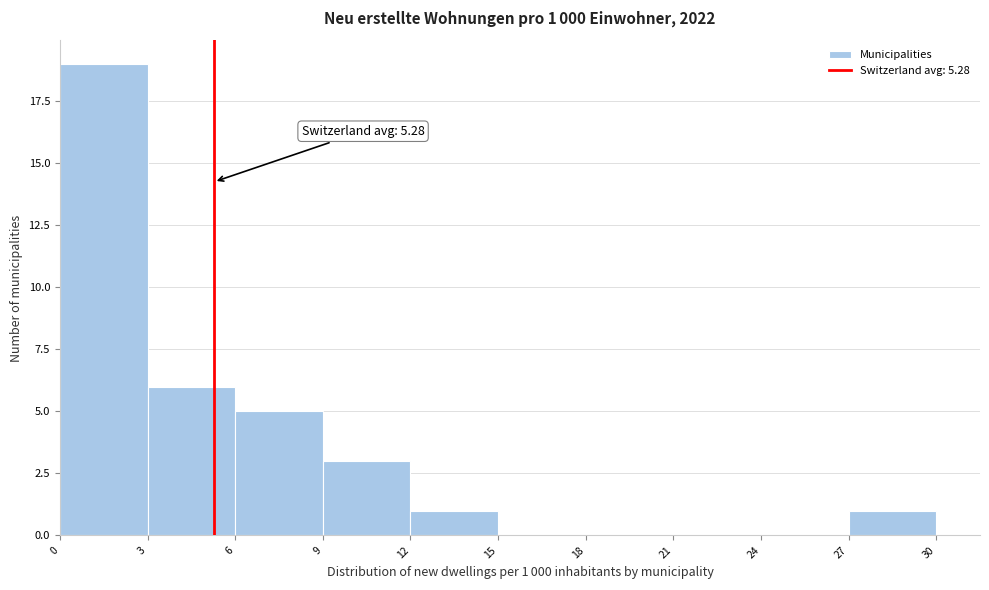

Over which range of the x-axis is the bar tallest?

0 to 3